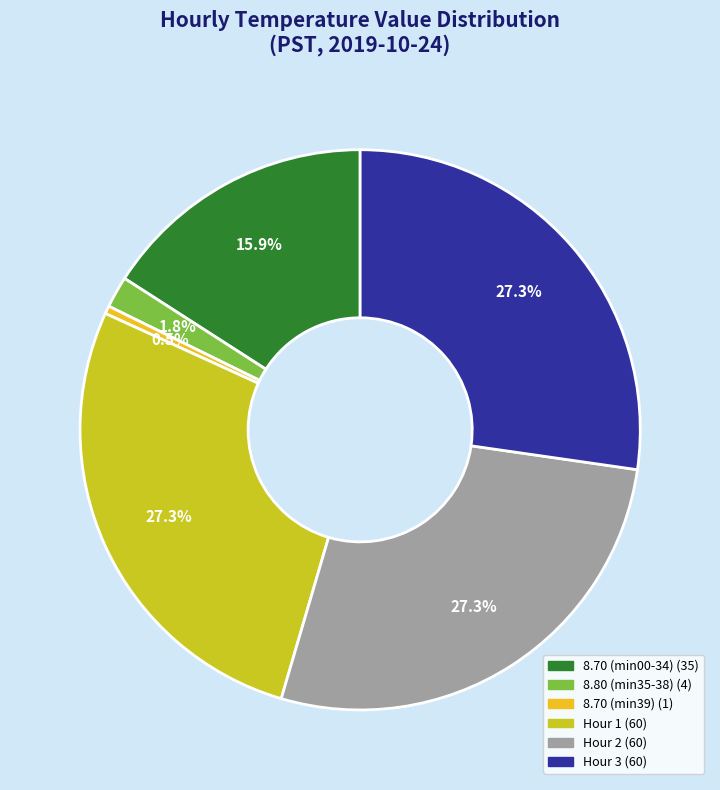

Does any single category account for the majority?

No